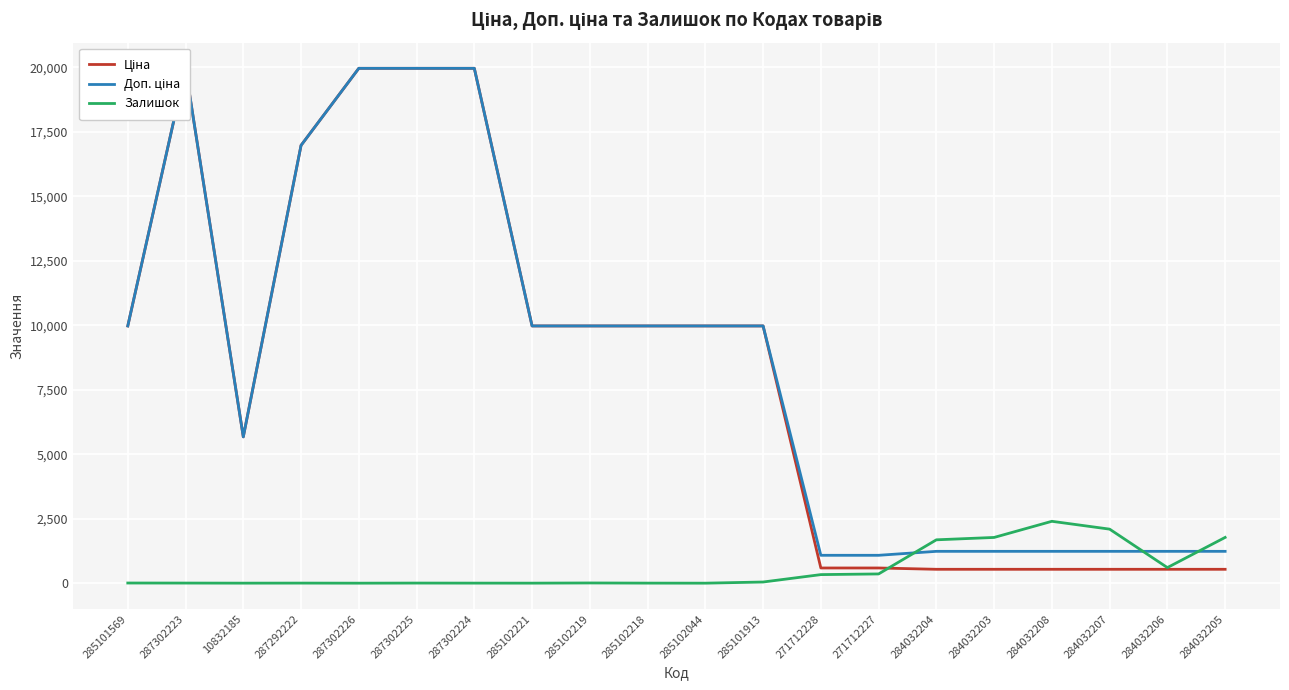

Where is Доп. ціна nearest to the value 10522?

285101569